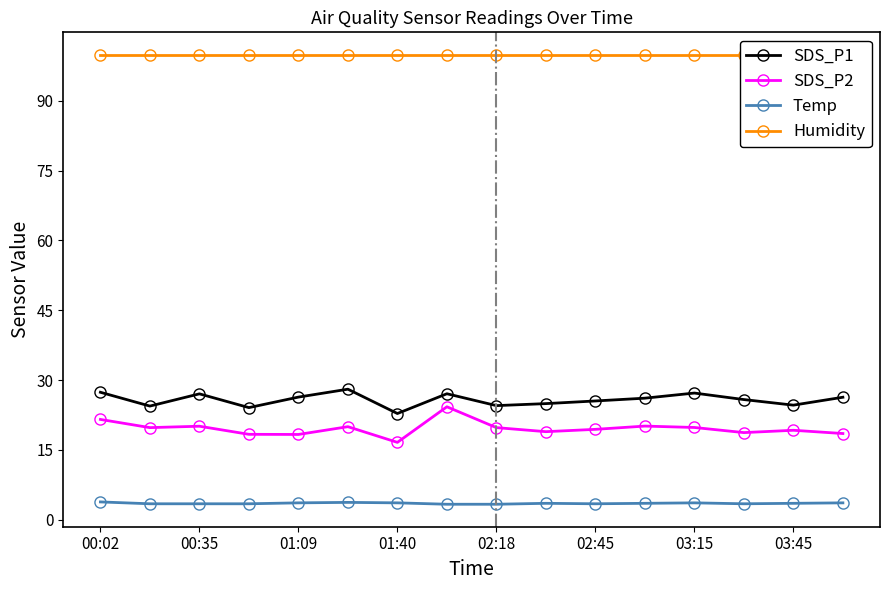

Count the number of data series in this chart.

4